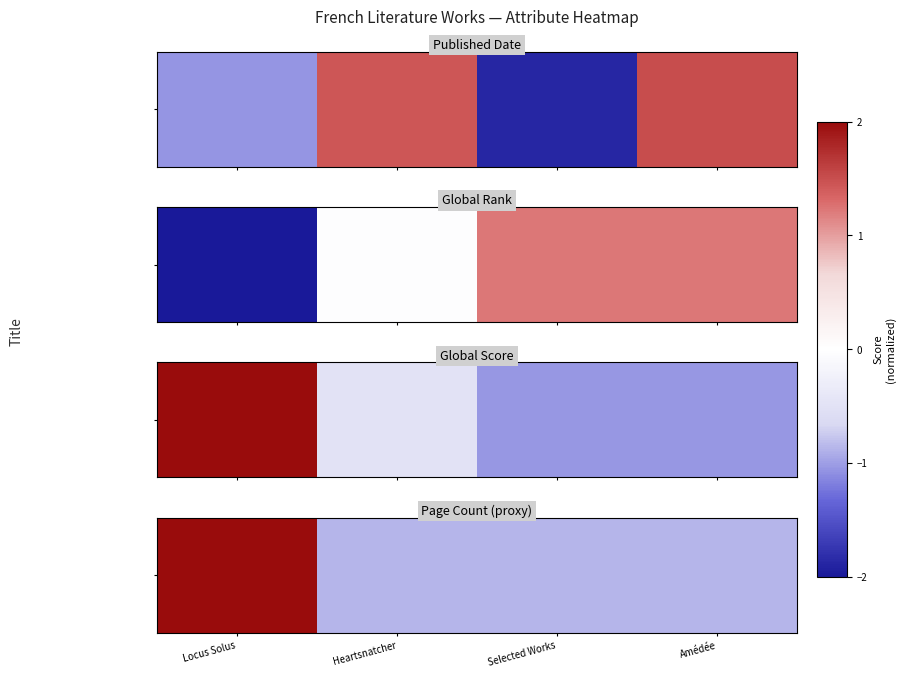

How many categories are shown in the chart?

4